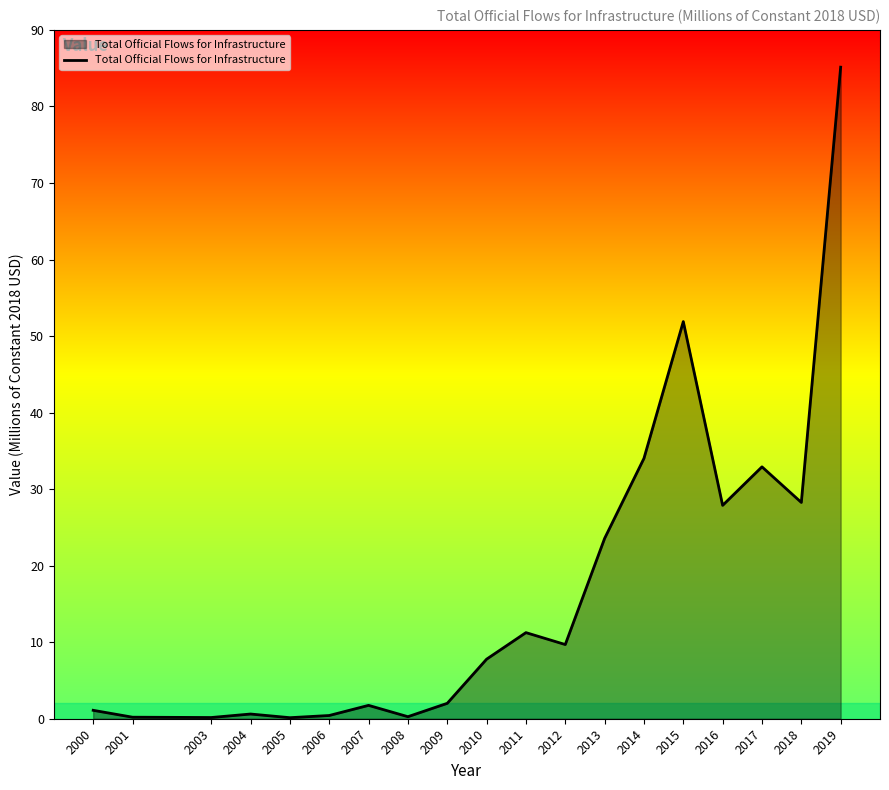

Does the chart have visible grid lines?

No